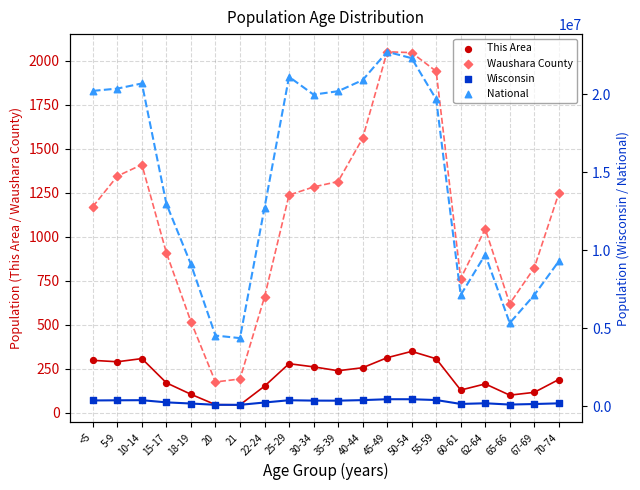

Which series has the widest spread of Y values?

National